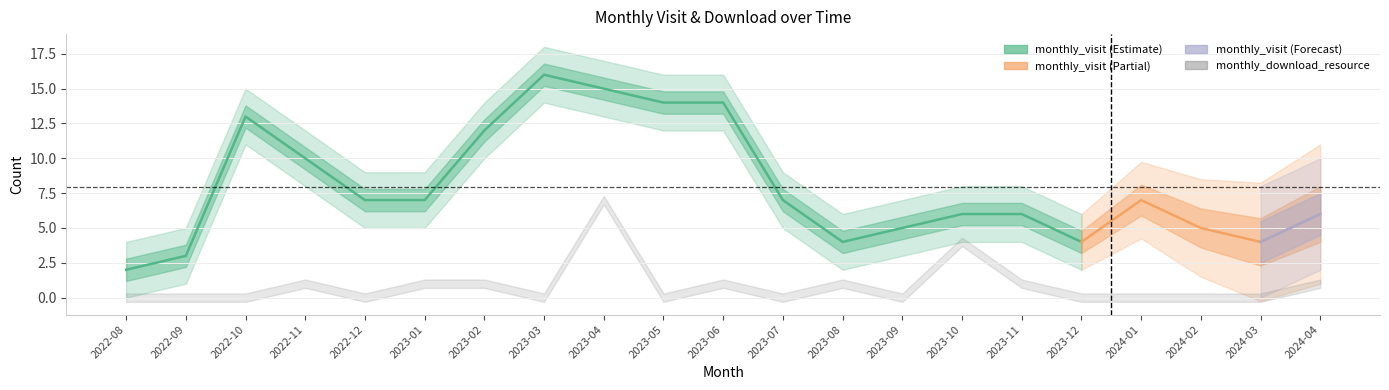

What position from the left is 2024-04?

21